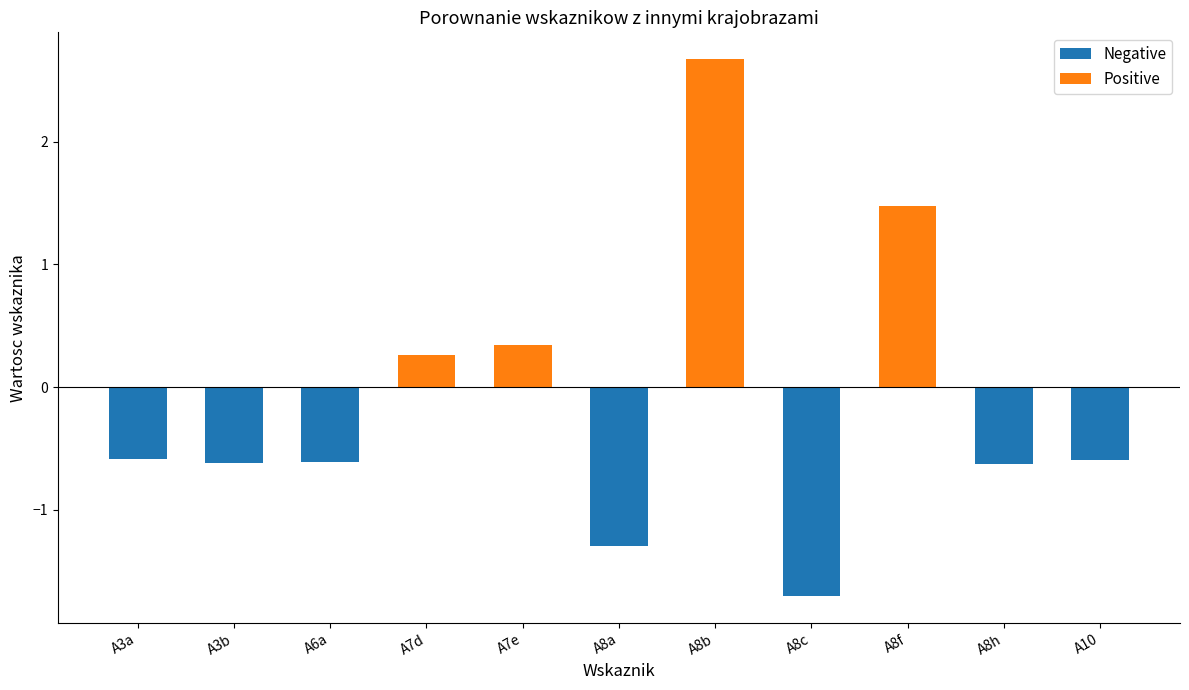

Reading left to right, list all the values displayed in this chart.

Negative: A3a=-0.6	A3b=-0.6	A6a=-0.6	A7d=0.0	A7e=0.0	A8a=-1.3	A8b=0.0	A8c=-1.7	A8f=0.0	A8h=-0.6	A10=-0.6
Positive: A3a=0.0	A3b=0.0	A6a=0.0	A7d=0.3	A7e=0.3	A8a=0.0	A8b=2.7	A8c=0.0	A8f=1.5	A8h=0.0	A10=0.0